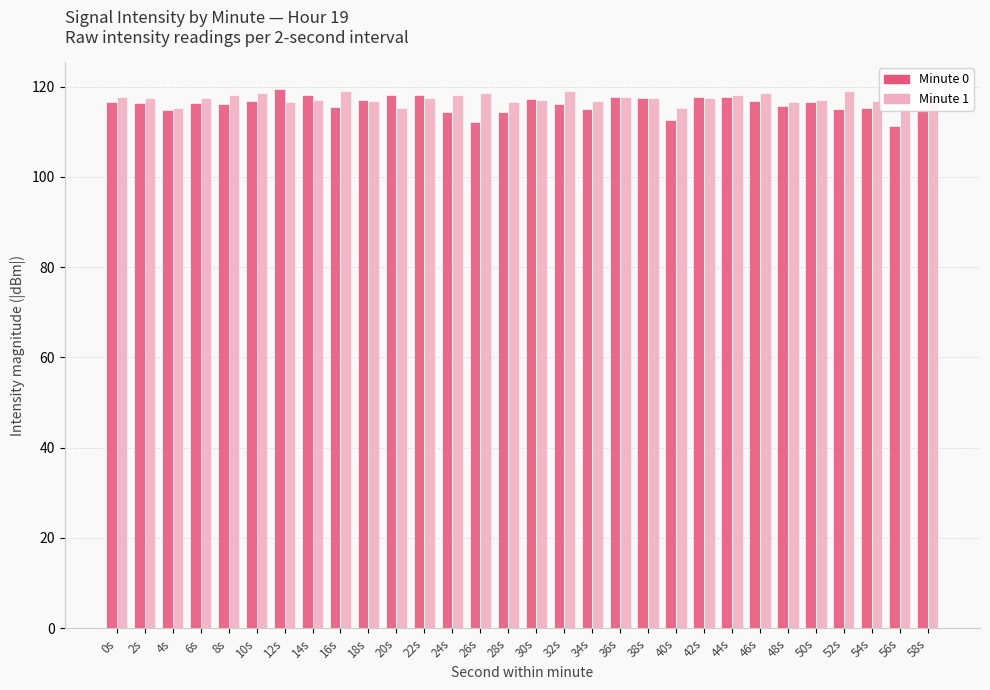

Which series has the largest total across all categories?

Minute 1